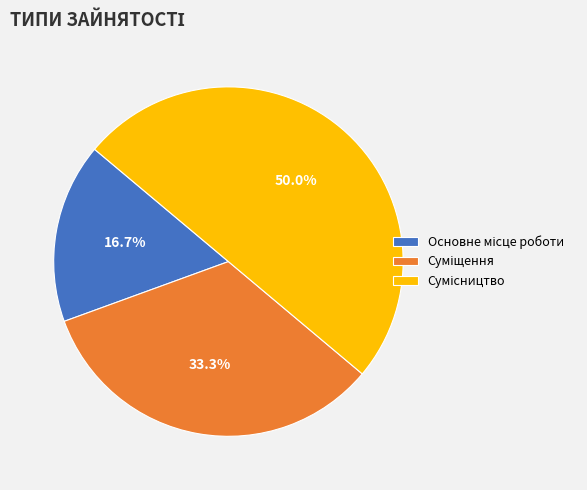

To the nearest percent, what is the combined percentage of Сумісництво and Основне місце роботи?

67%